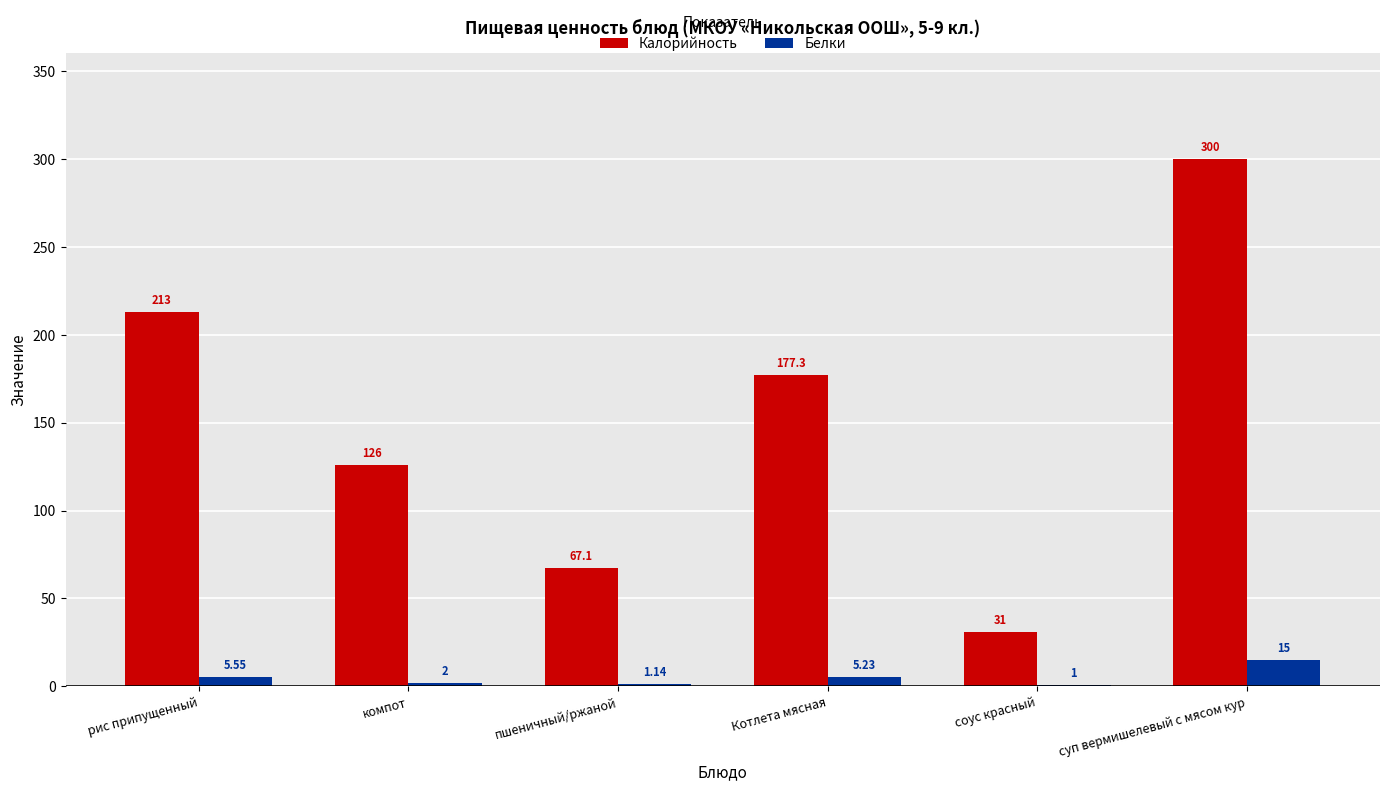

At which category is the sum across all series the highest?

суп вермишелевый с мясом кур